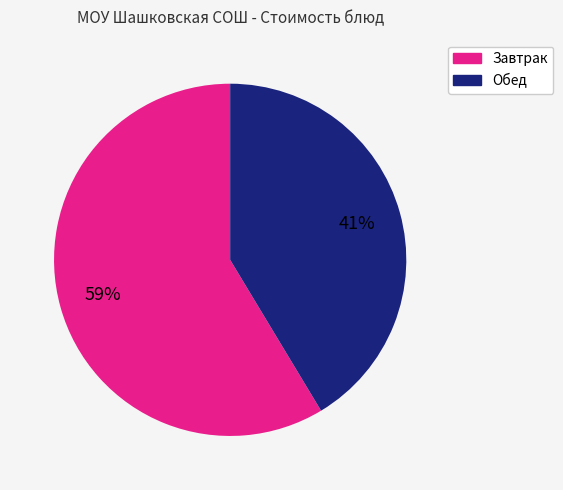

To the nearest percent, what is the average slice percentage?

50%